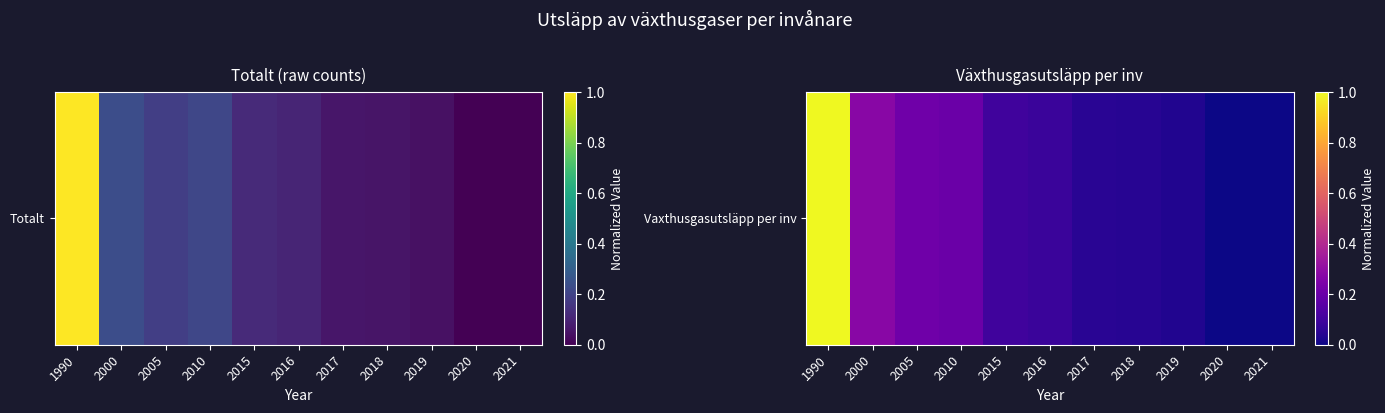

What is the difference between the maximum and minimum values?

1.0